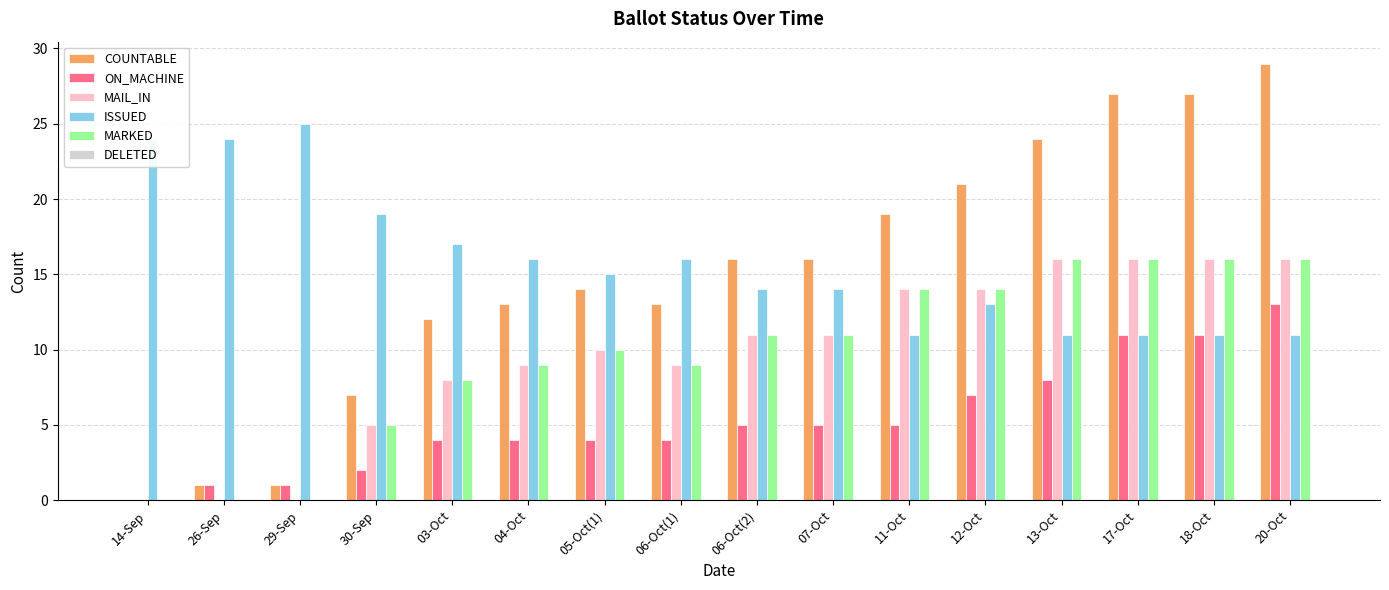

What is the sum of the ISSUED values at 18-Oct and 26-Sep?

35